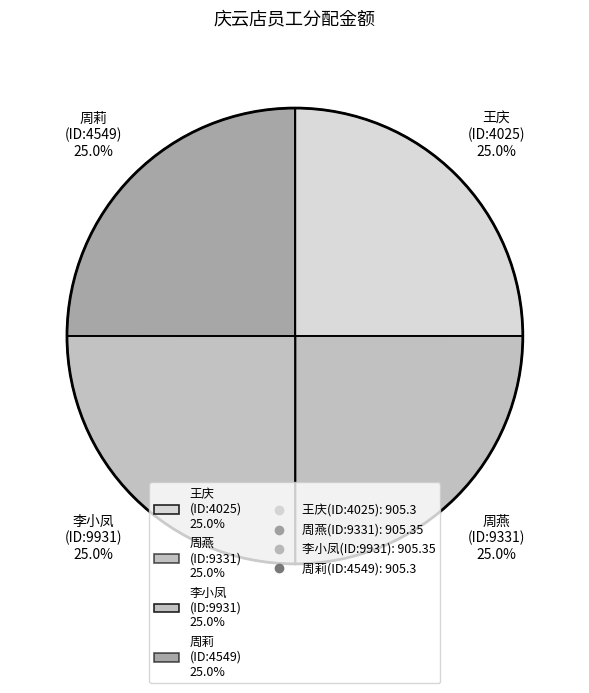

How many segments does this pie chart have?

4